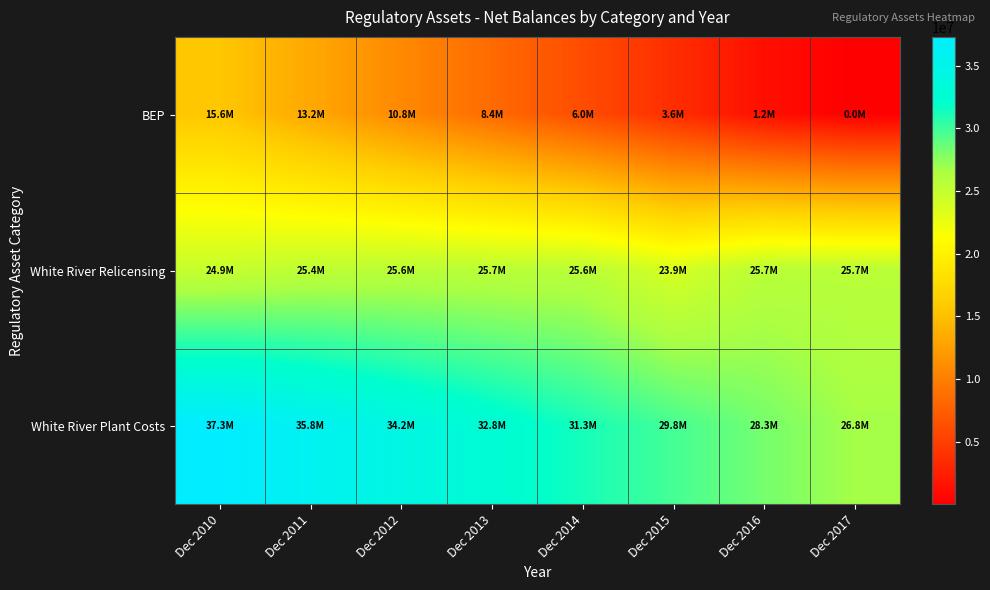

Reading left to right, what are all the values shown in this chart?

BEP: Dec 2010=15612243.0	Dec 2011=13213623.0	Dec 2012=10815003.0	Dec 2013=8416383.0	Dec 2014=6017763.0	Dec 2015=3619143.0	Dec 2016=1220523.0	Dec 2017=0.0
White River Relicensing: Dec 2010=24865721.8	Dec 2011=25394013.1	Dec 2012=25620617.3	Dec 2013=25650903.8	Dec 2014=25641285.6	Dec 2015=23861952.6	Dec 2016=25667701.3	Dec 2017=25667701.3
White River Plant Costs: Dec 2010=37305563.9	Dec 2011=35810862.1	Dec 2012=34245030.0	Dec 2013=32750328.3	Dec 2014=31255626.6	Dec 2015=29759239.9	Dec 2016=28264538.1	Dec 2017=26769836.4